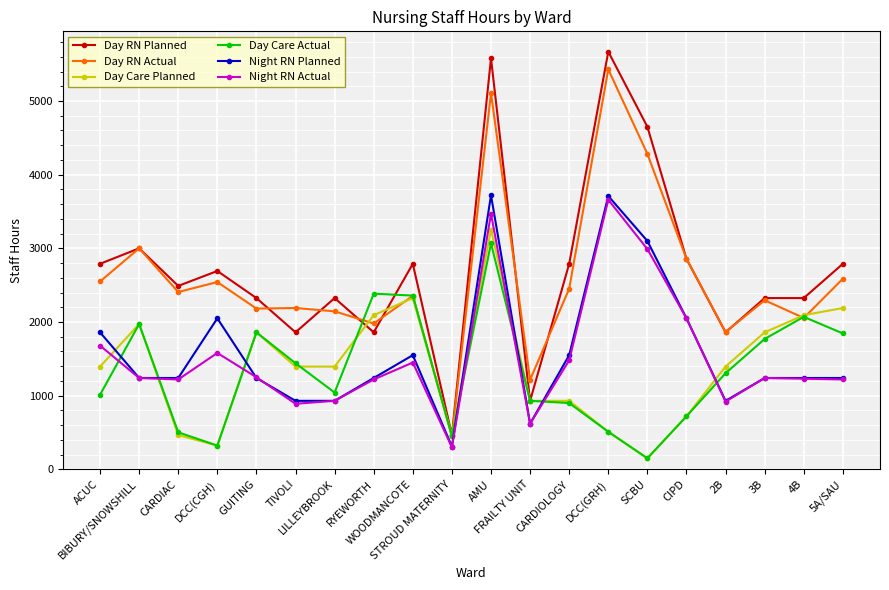

Which label corresponds to the largest value in the chart?

DCC(GRH)